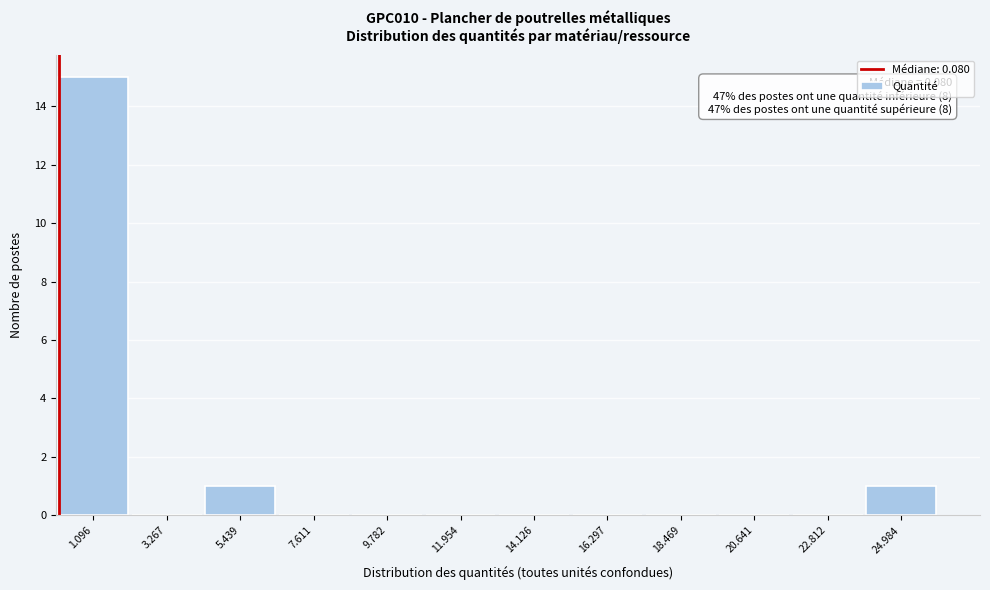

Over which range of the x-axis is the bar tallest?

0.0 to 2.0